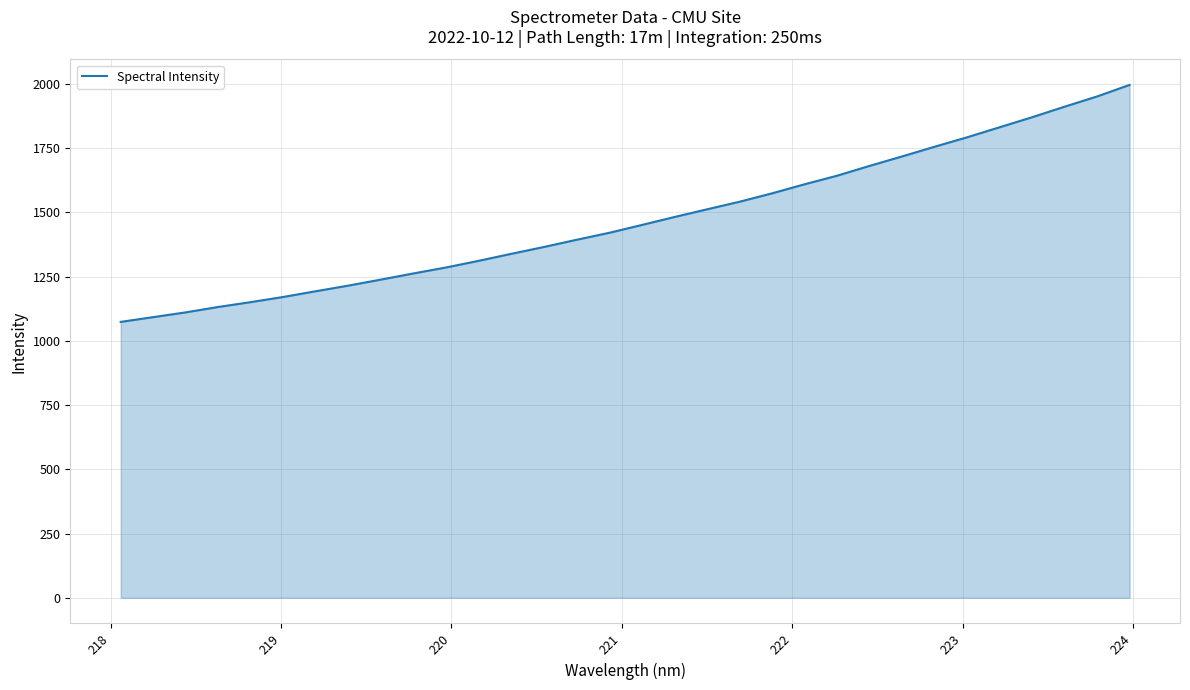

What is the minimum value shown in the chart?

1073.7